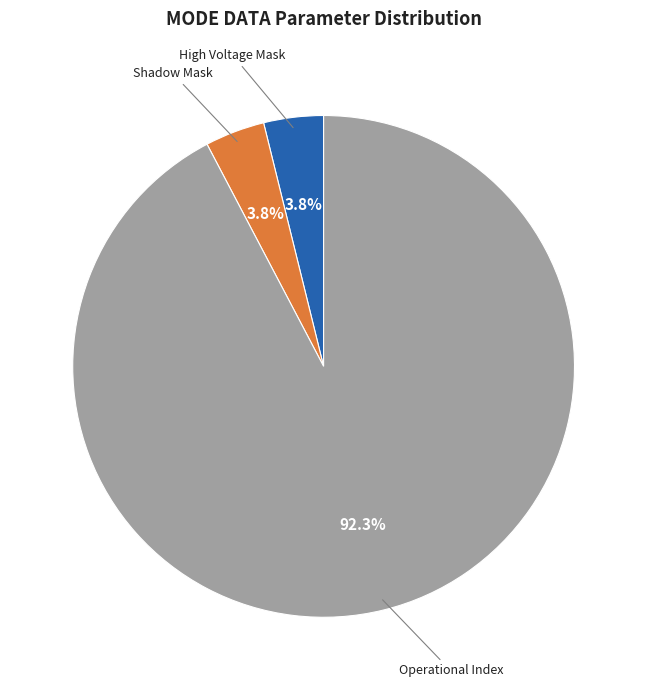

Which slice represents more than half of the pie?

Operational Index